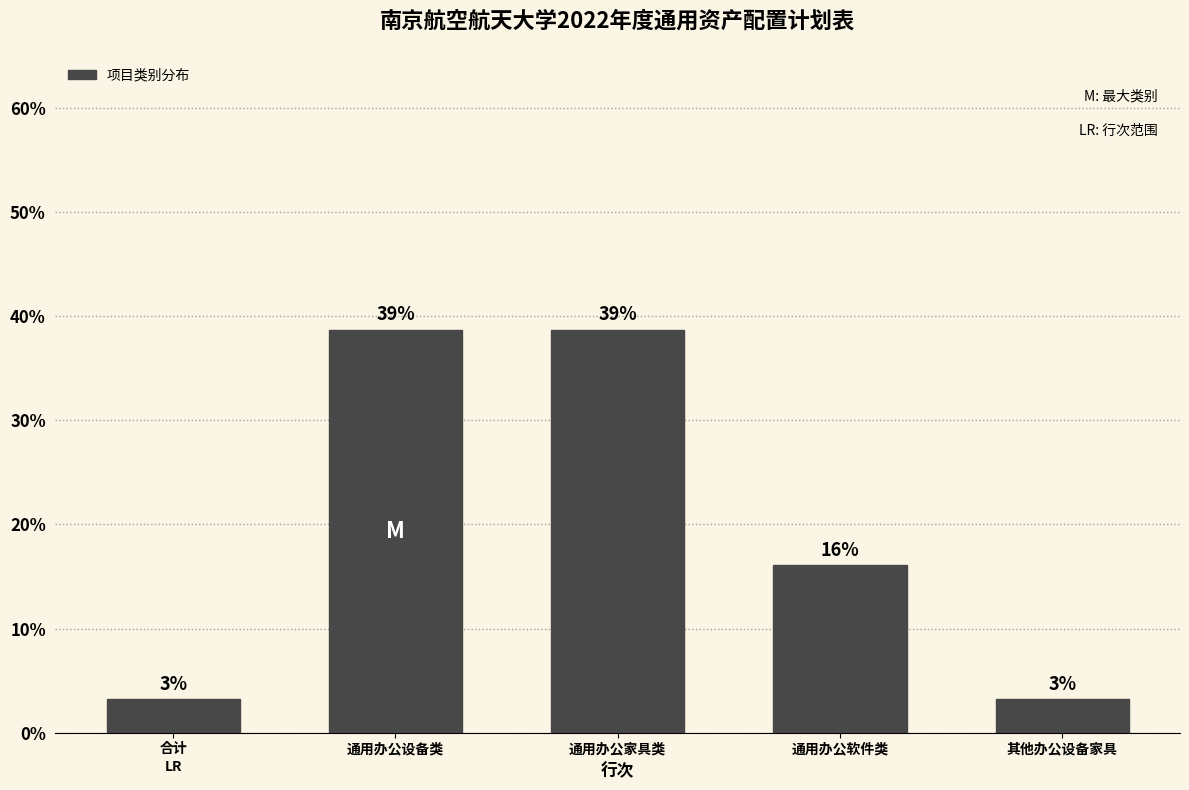

Does the chart contain any negative values?

No